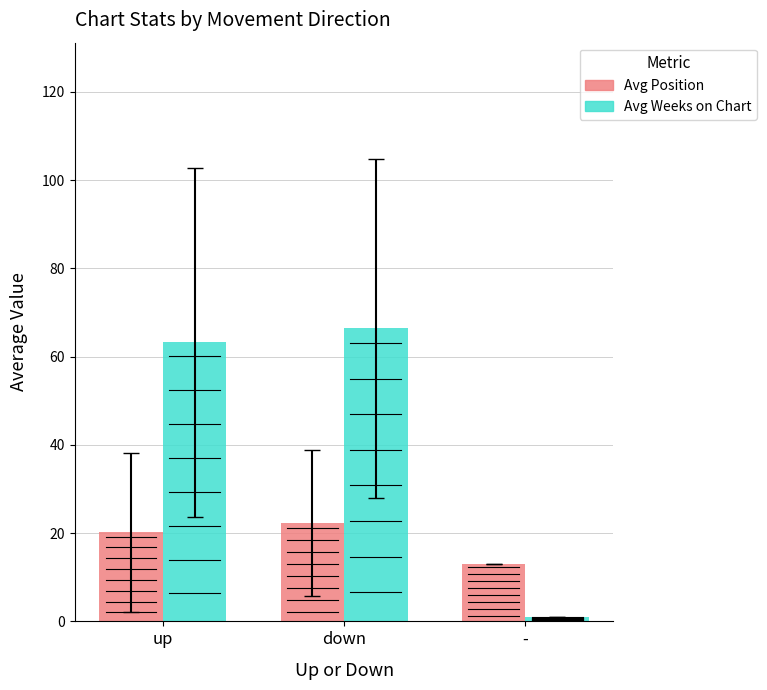

How many series are shown in this chart?

2